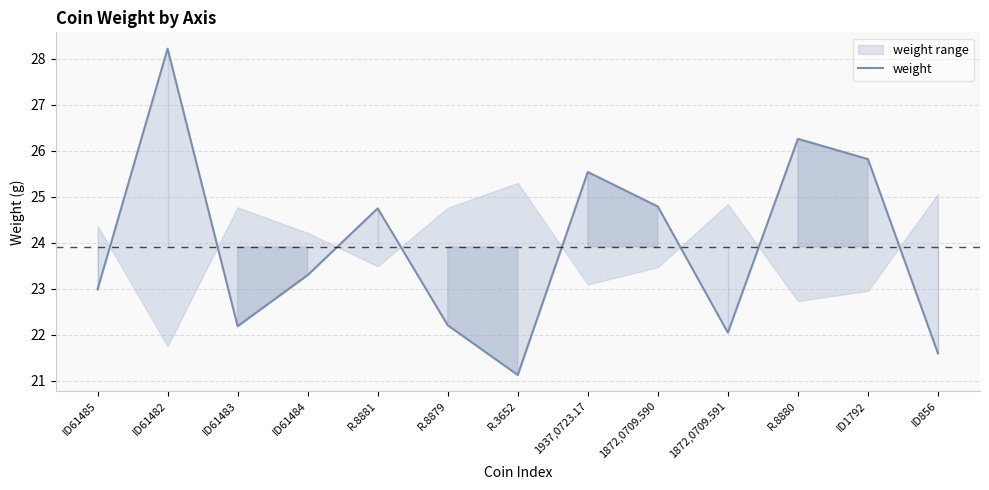

At which category does the data reach its first local peak?

ID61482